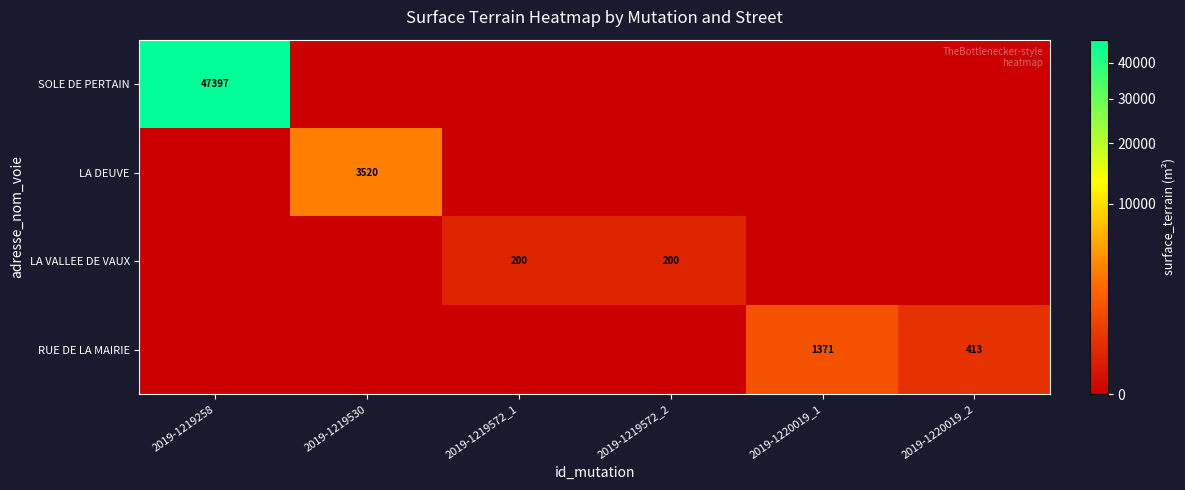

What is the total value across all series at 2019-1220019_2?

413